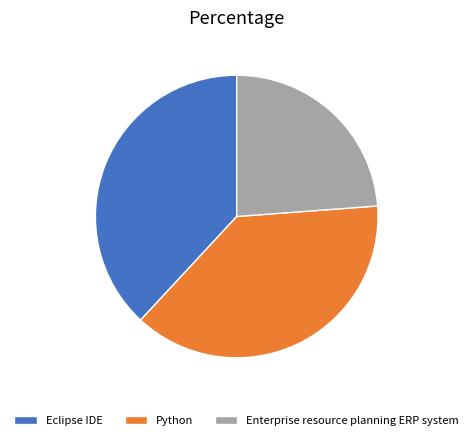

Count the number of slices in the pie.

3